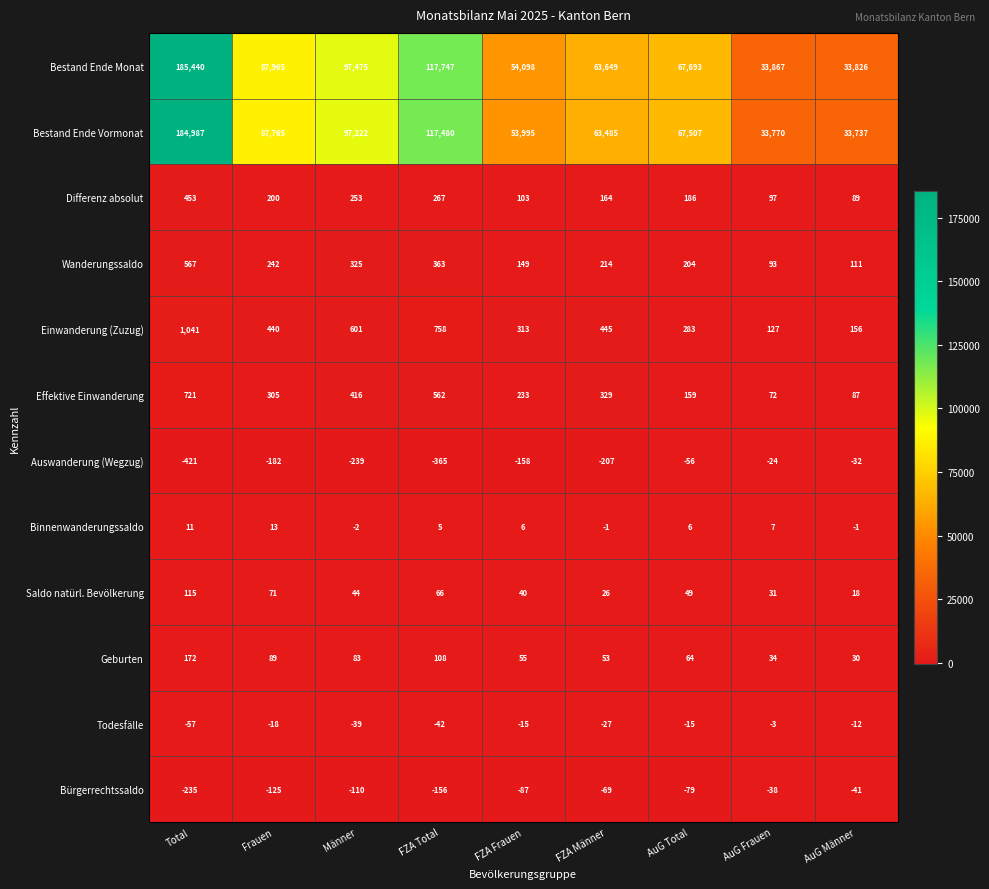

The Differenz absolut series shows 287 at FZA Männer. True or false?

False